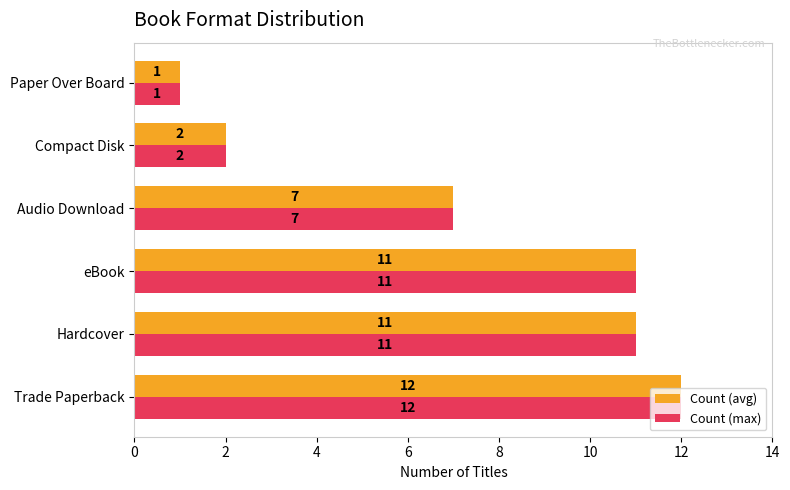

What is the difference between the maximum and second lowest values in the Count (max) series?

10